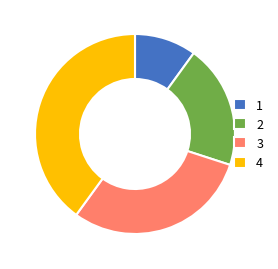

Rank the categories by value from lowest to highest.

1, 2, 3, 4